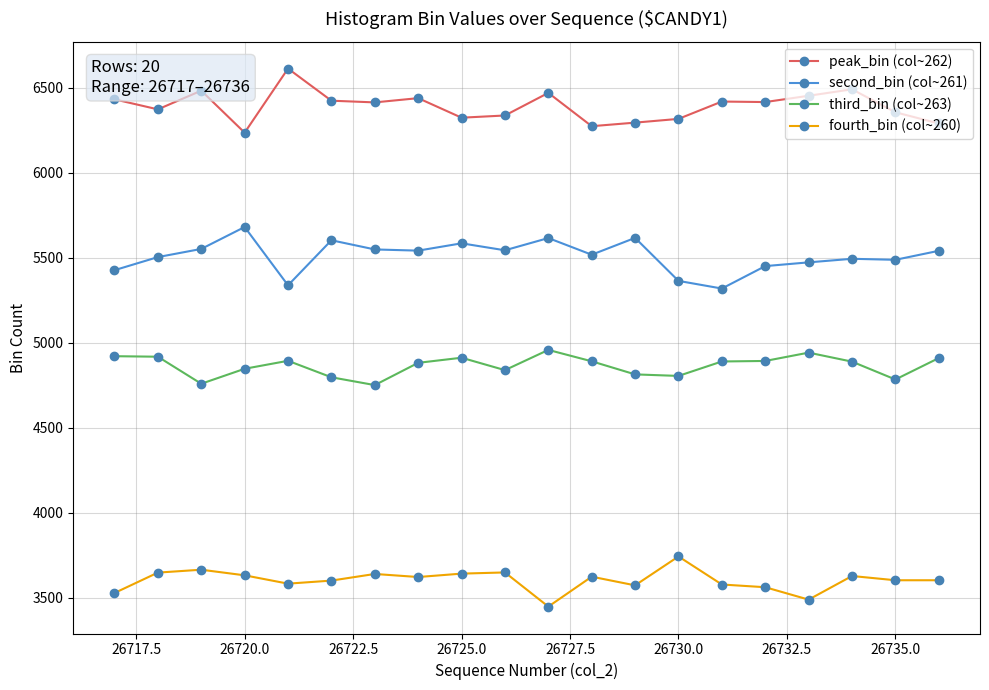

True or false: peak_bin (col~262) has more than 2 interior local peaks.

True